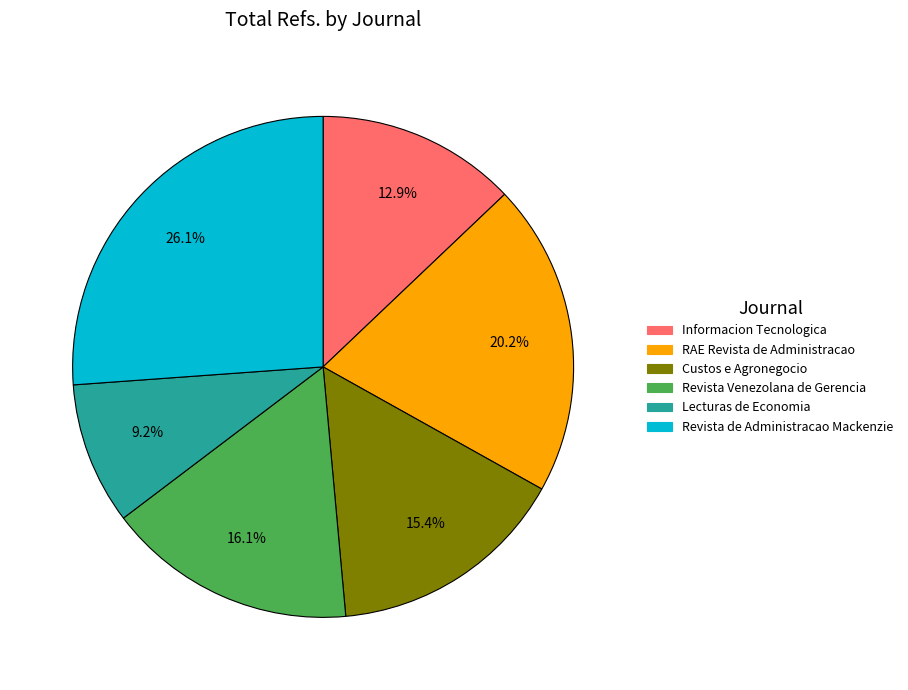

What percentage do Lecturas de Economia and RAE Revista de Administracao together represent?

29.4%